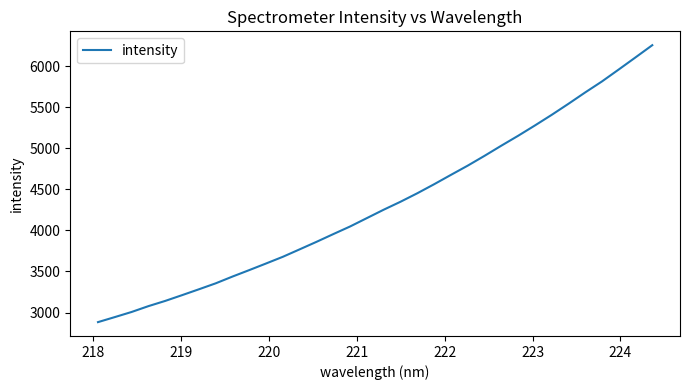

What is the difference between the maximum and minimum values?

3370.8